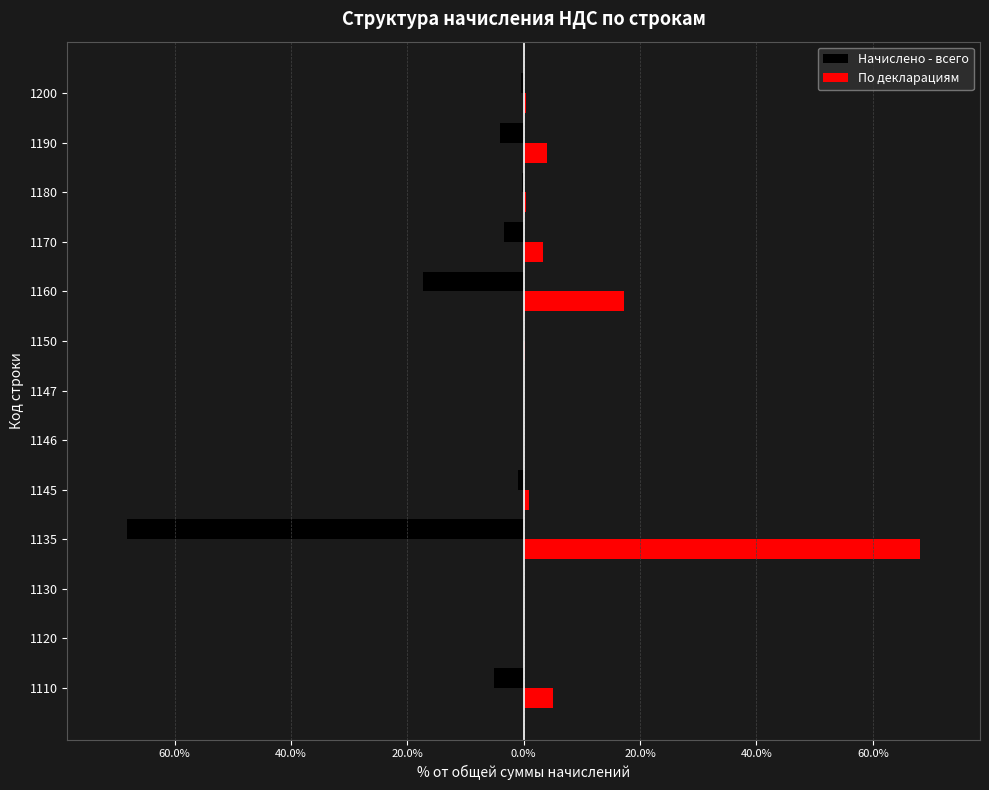

What are all the series names shown in the legend?

Начислено - всего, По декларациям